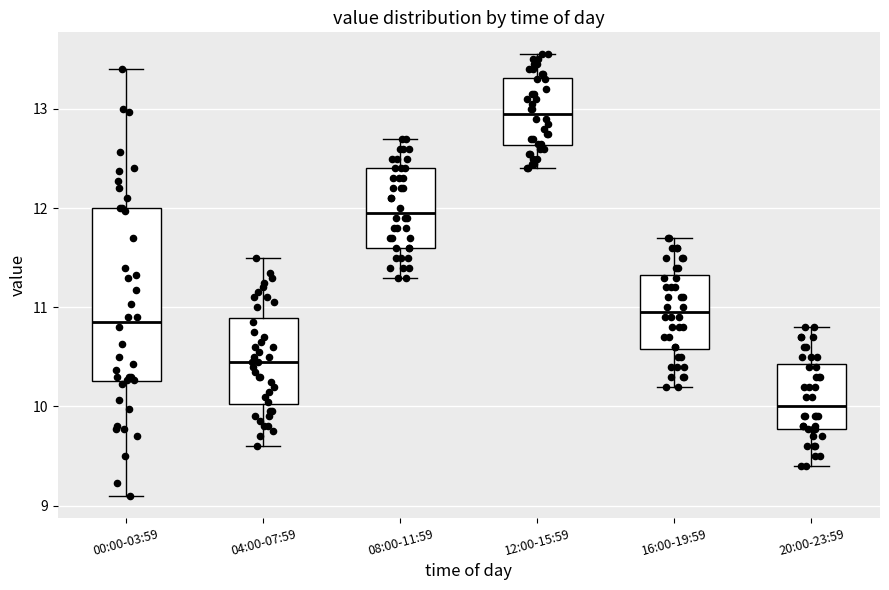

Reading left to right, transcribe this box plot: for each box, give where its median line is, the range the box spans, and where its two whiskers end, as read against the y-axis. The values are not printed on the chart, so give them approximately, as read against the axis.

00:00-03:59: median 10.9, box 10.3 to 12.0, whiskers 9.1 to 13.4
04:00-07:59: median 10.5, box 10.0 to 10.9, whiskers 9.6 to 11.5
08:00-11:59: median 12.0, box 11.6 to 12.4, whiskers 11.3 to 12.7
12:00-15:59: median 13.0, box 12.6 to 13.3, whiskers 12.4 to 13.6
16:00-19:59: median 11.0, box 10.6 to 11.3, whiskers 10.2 to 11.7
20:00-23:59: median 10.0, box 9.8 to 10.4, whiskers 9.4 to 10.8